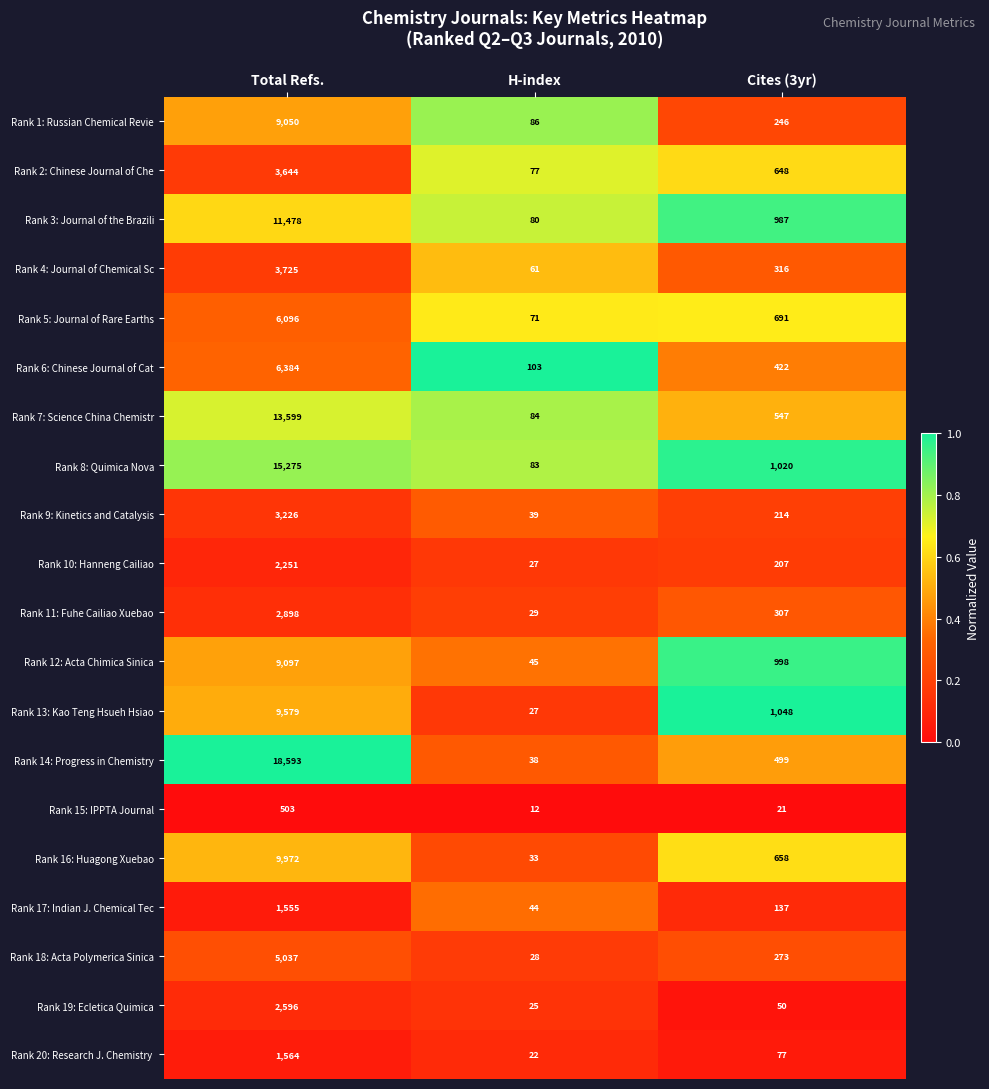

What is the maximum value shown in the chart?

18593